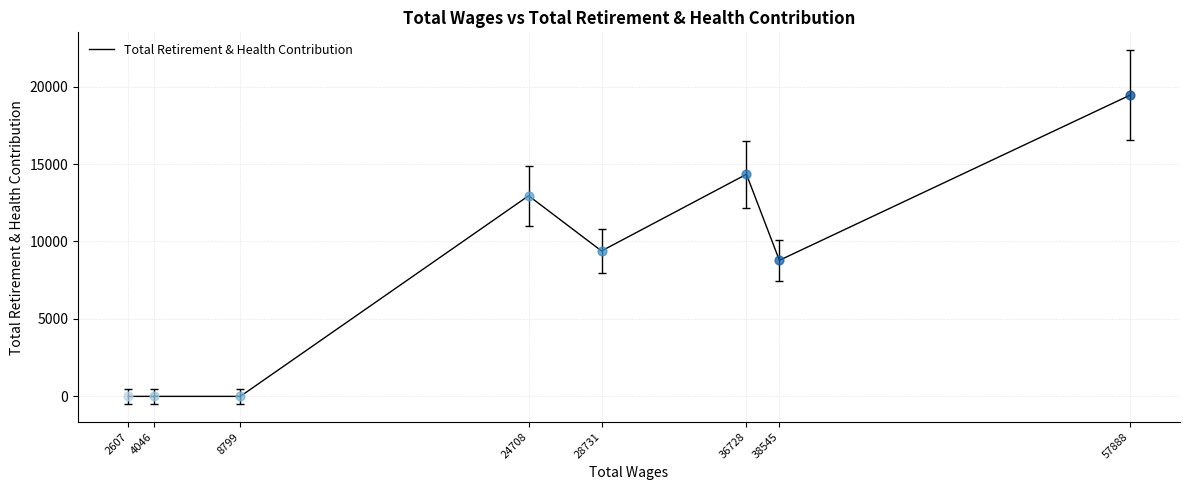

Which has a higher value, 57888 or 2607?

57888